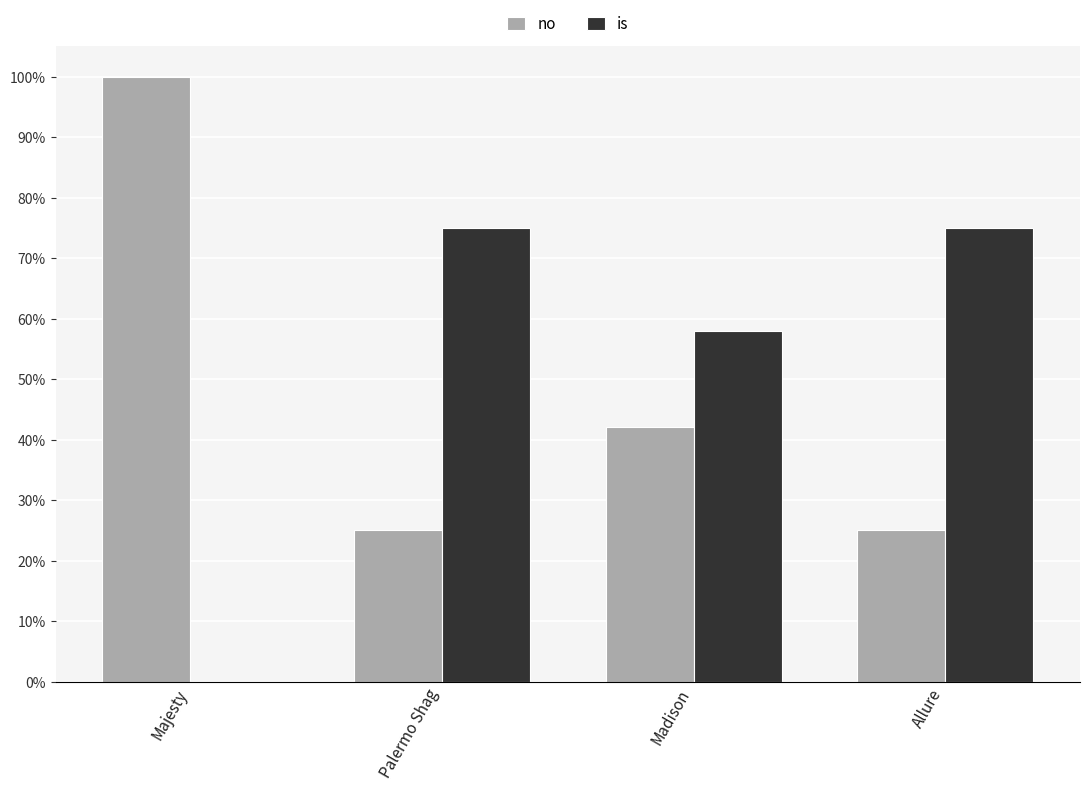

Is the value of no at Madison greater than the value of is at Palermo Shag?

No